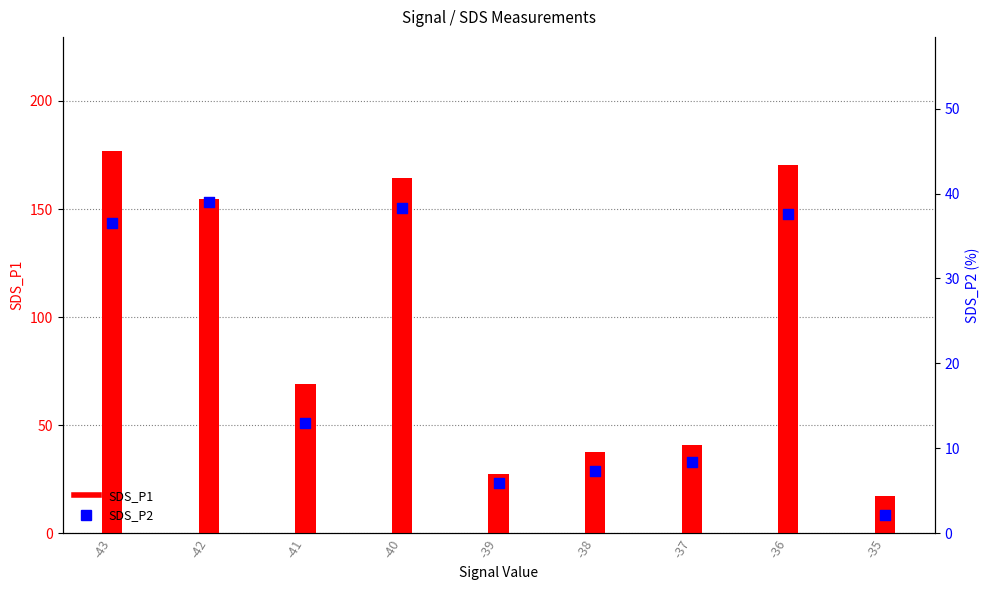

What is the total value across all series at -36?

208.1